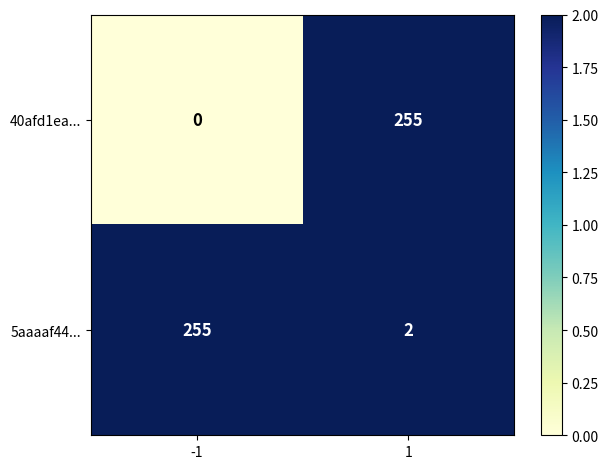

Is the value of 5aaaaf44... at 1 greater than the value of 40afd1ea... at -1?

Yes